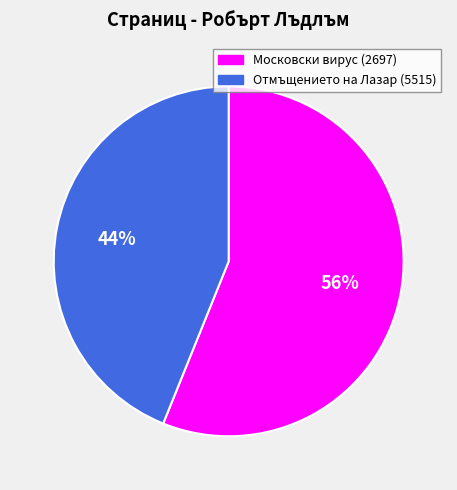

To the nearest percent, what is the difference between the Отмъщението на Лазар (5515) and Московски вирус (2697) slice percentages?

12%